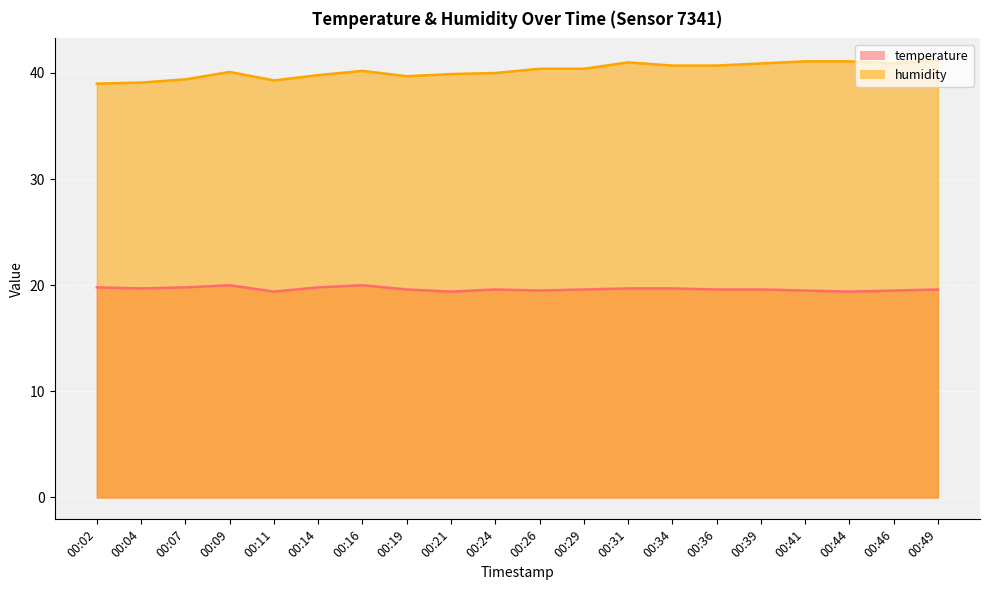

How many lines are shown in the chart?

2